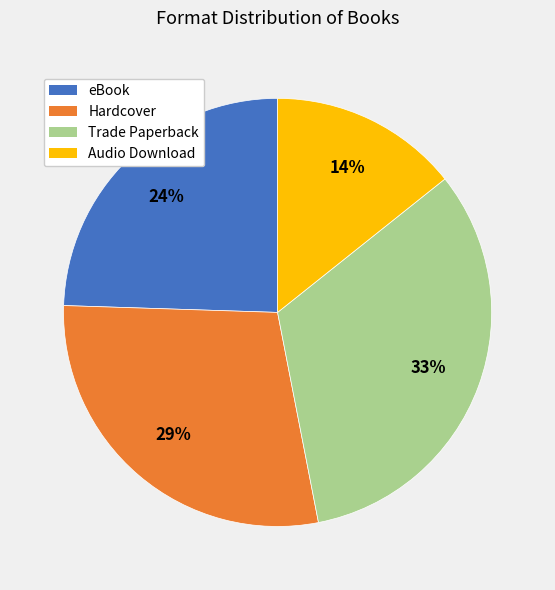

Which has a higher value, eBook or Audio Download?

eBook